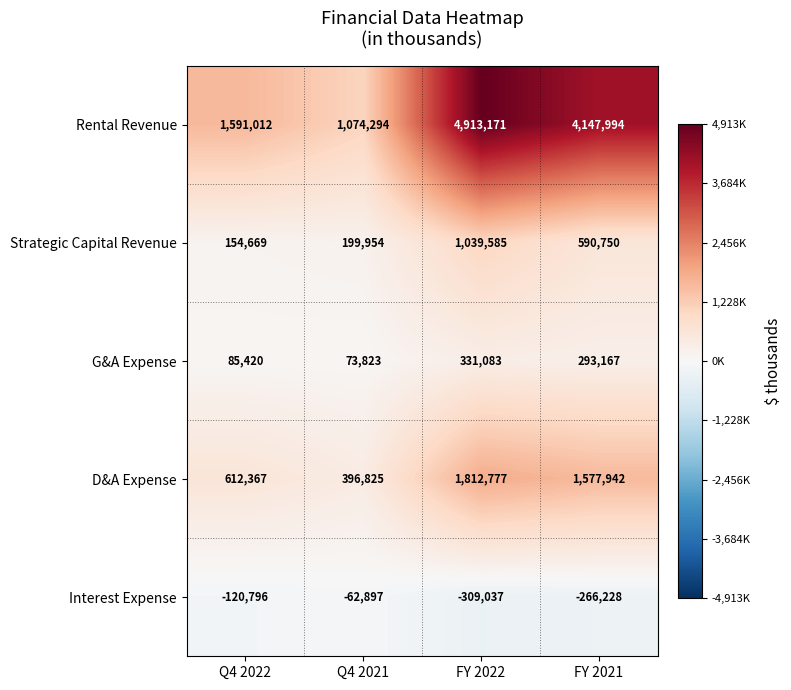

What is the difference between the highest and lowest values at FY 2021?

4414222